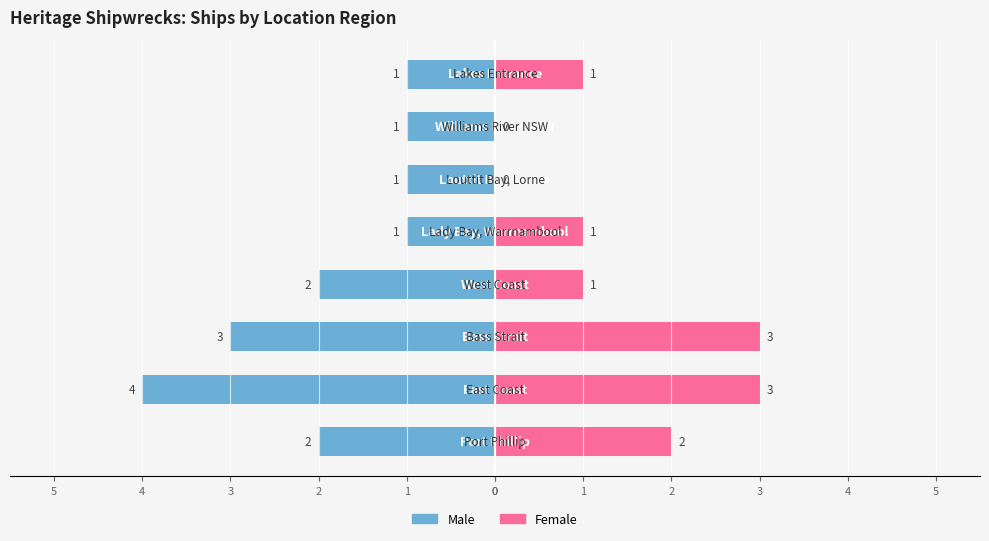

Which series changed the most between 2 and 1?

Male